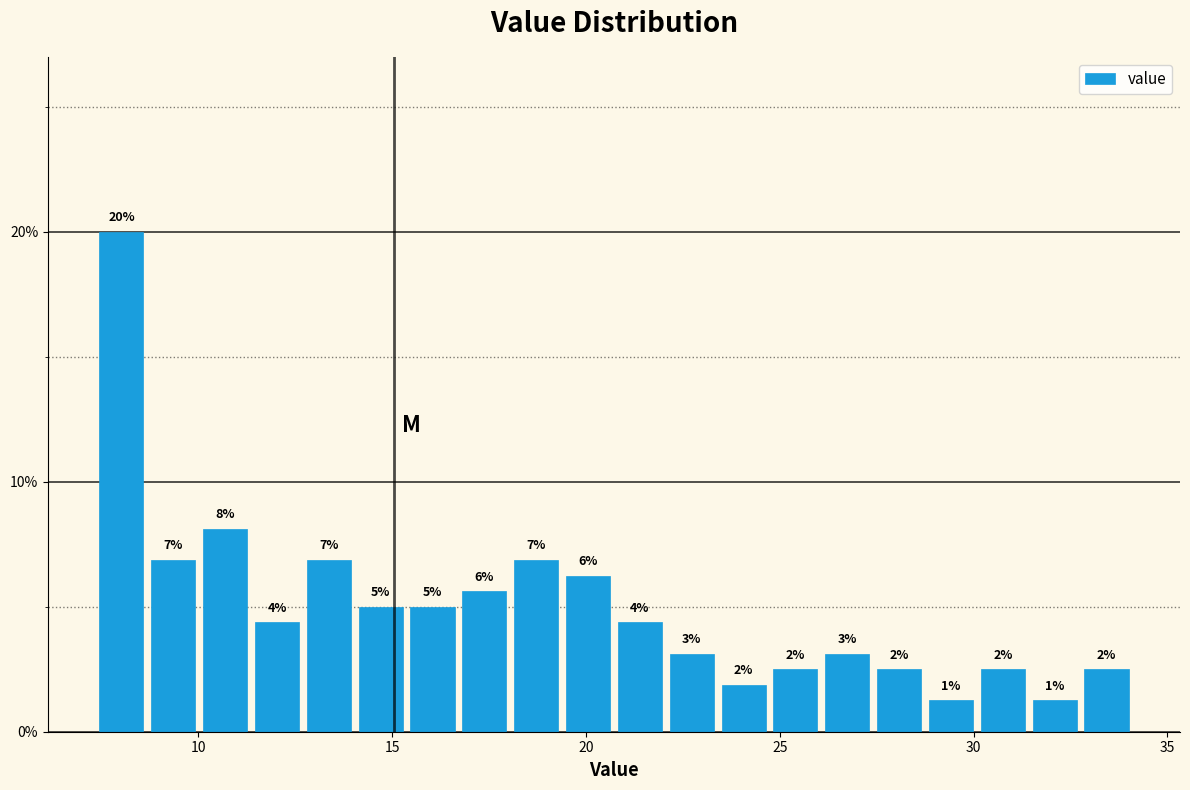

Around what value on the x-axis is the tallest bar? Give the approximate position of its centre, as read against the axis.

8.0